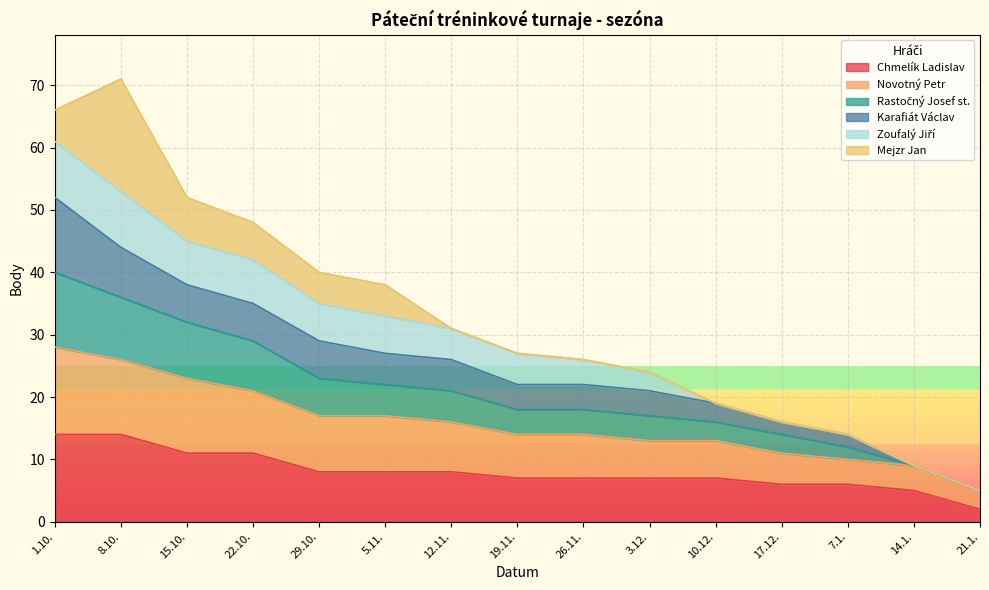

True or false: Rastočný Josef st. and Novotný Petr intersect in this chart.

False